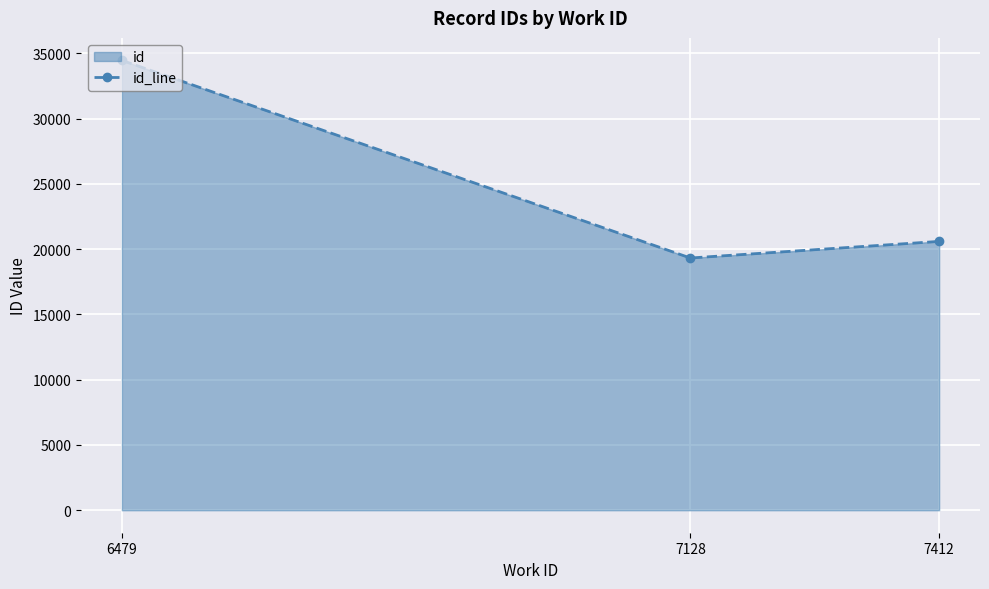

How many values are below 20596?

1